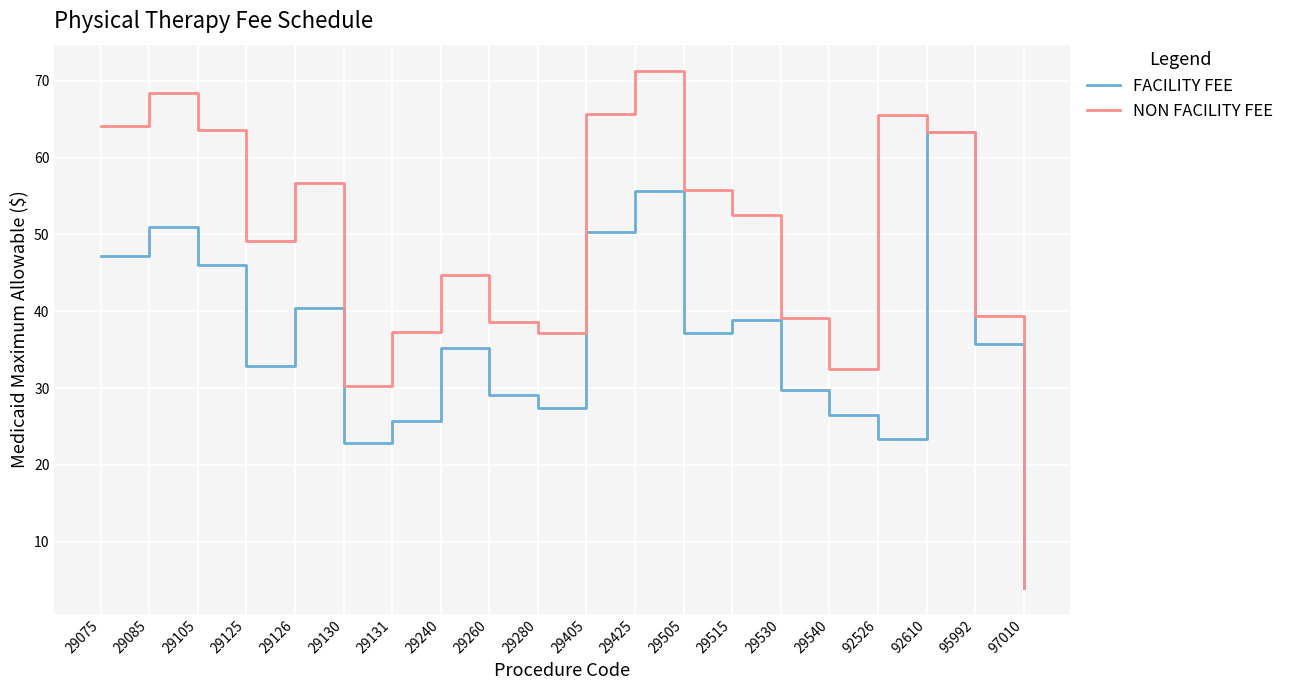

In FACILITY FEE, how many points are higher than both neighbors (excluding endpoints)?

6